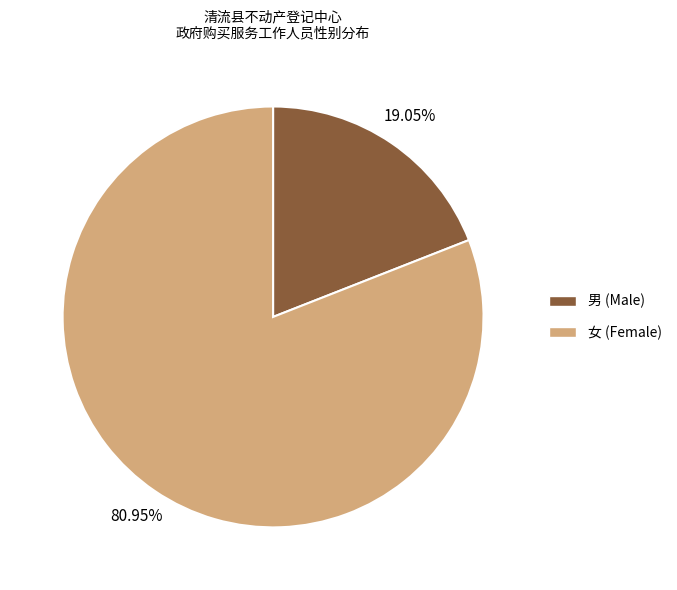

Does any single category account for the majority?

Yes